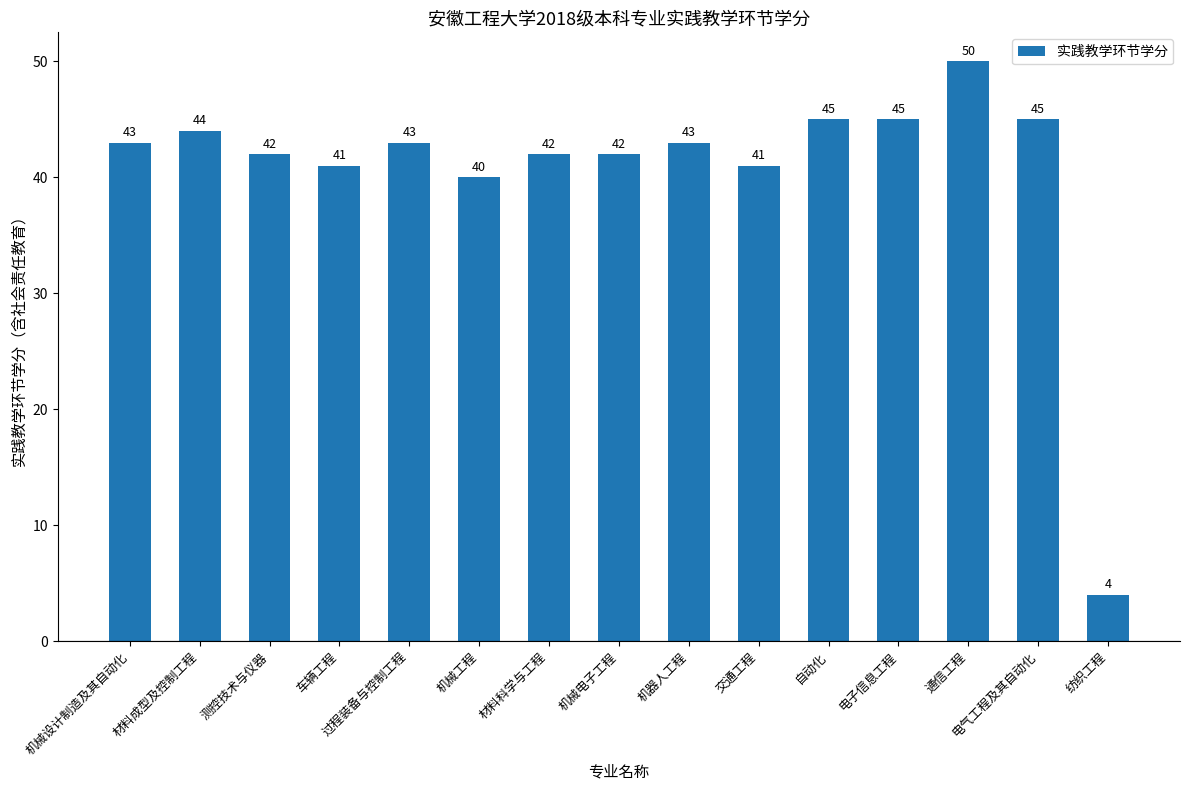

What is the maximum value shown in the chart?

50